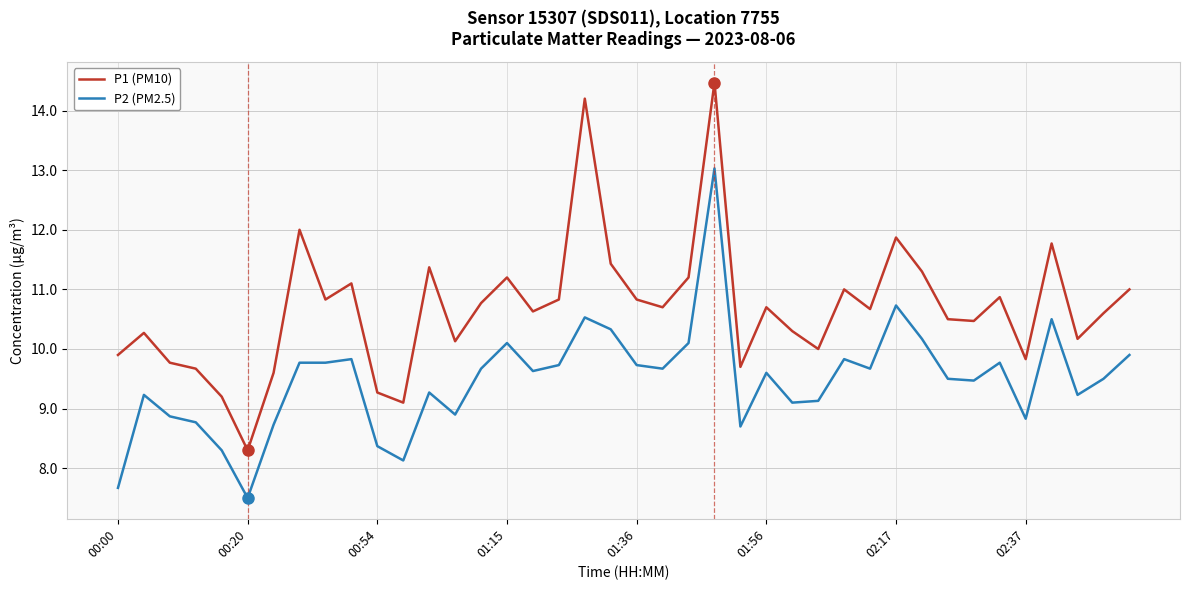

True or false: P2 (PM2.5) and P1 (PM10) cross at least once.

False